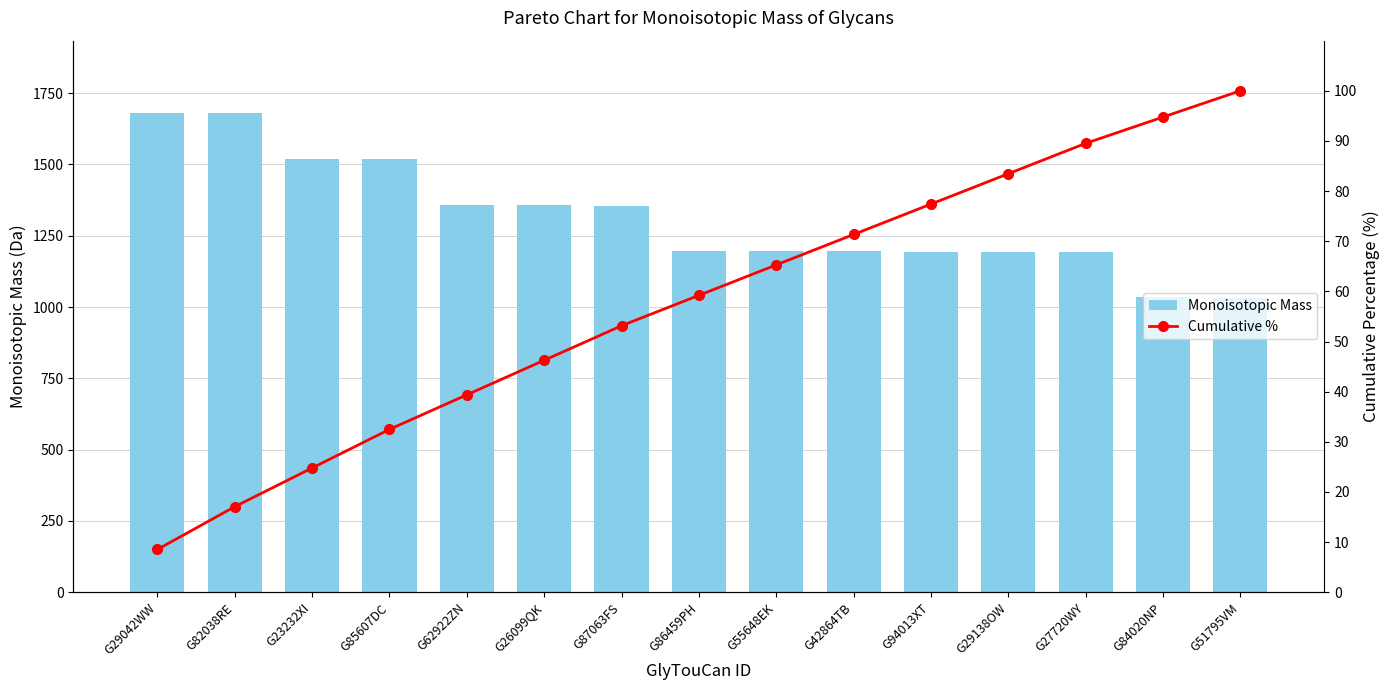

What is the difference between the Cumulative % values at G86459PH and G62922ZN?

19.8